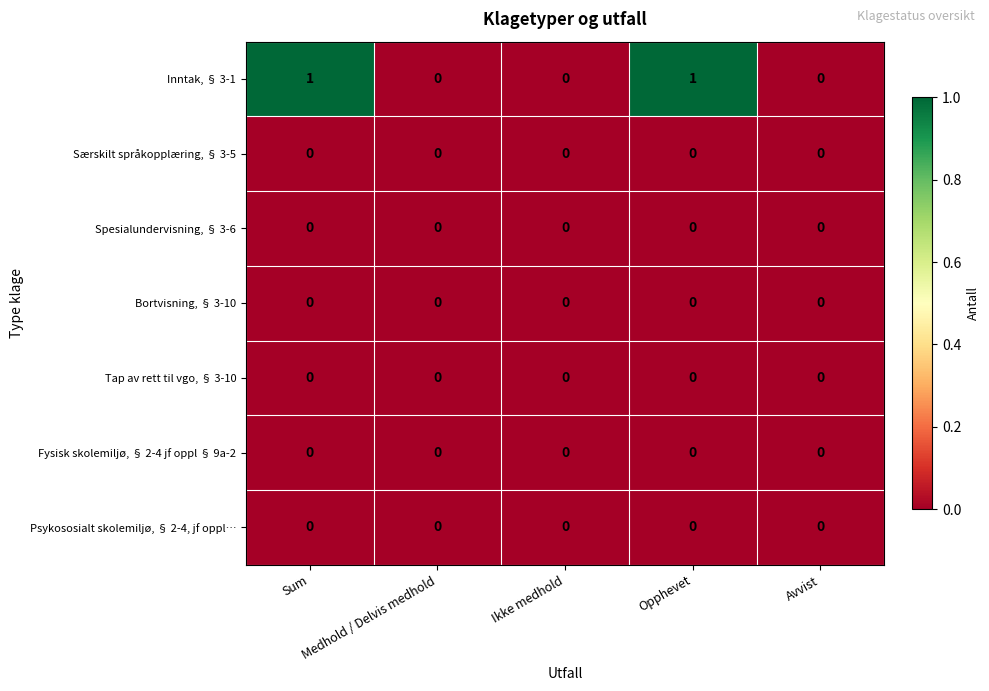

Which series has the largest total across all categories?

Inntak, § 3-1